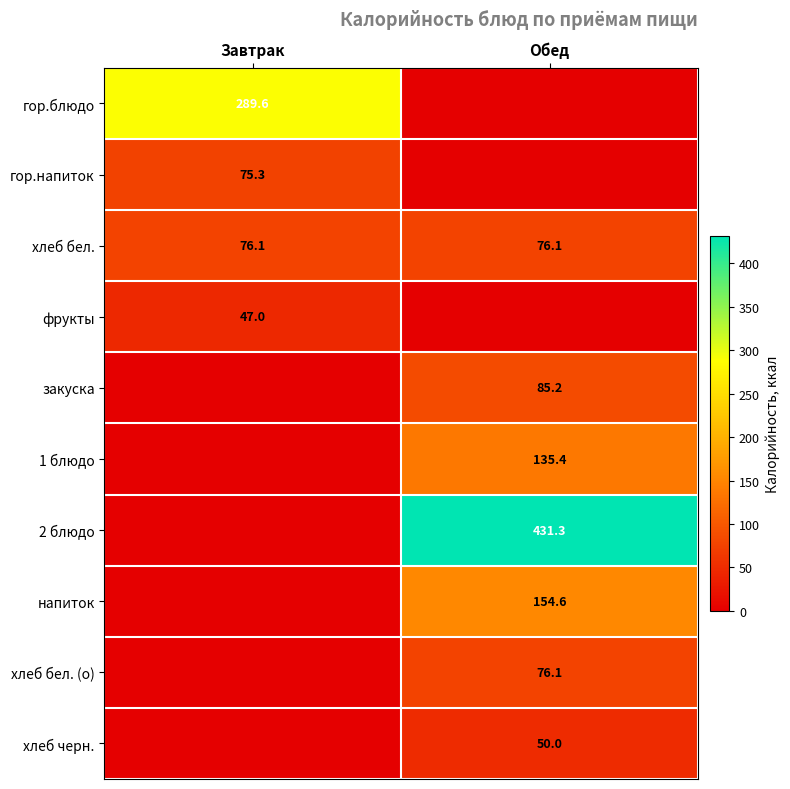

What is the difference between the highest and lowest values at Завтрак?

289.6